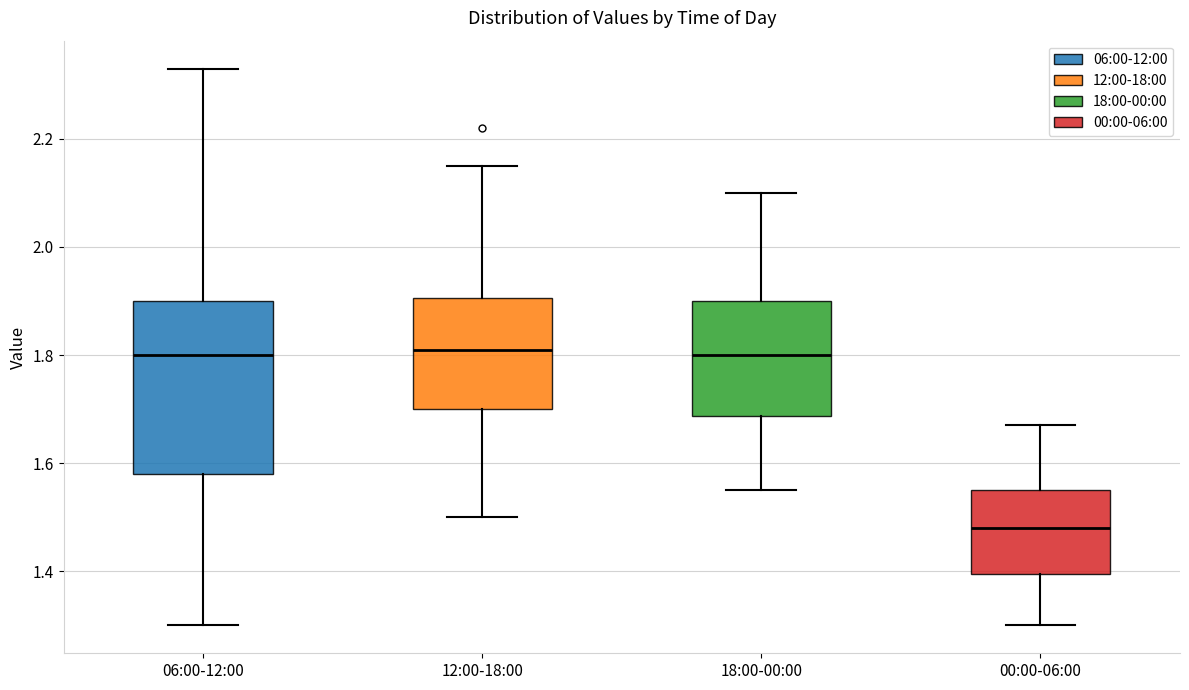

Reading left to right, transcribe this box plot: for each box, give where its median line is, the range the box spans, and where its two whiskers end, as read against the y-axis. The values are not printed on the chart, so give them approximately, as read against the axis.

06:00-12:00: median 1.80, box 1.58 to 1.90, whiskers 1.30 to 2.34
12:00-18:00: median 1.82, box 1.70 to 1.90, whiskers 1.50 to 2.16
18:00-00:00: median 1.80, box 1.68 to 1.90, whiskers 1.56 to 2.10
00:00-06:00: median 1.48, box 1.40 to 1.56, whiskers 1.30 to 1.68